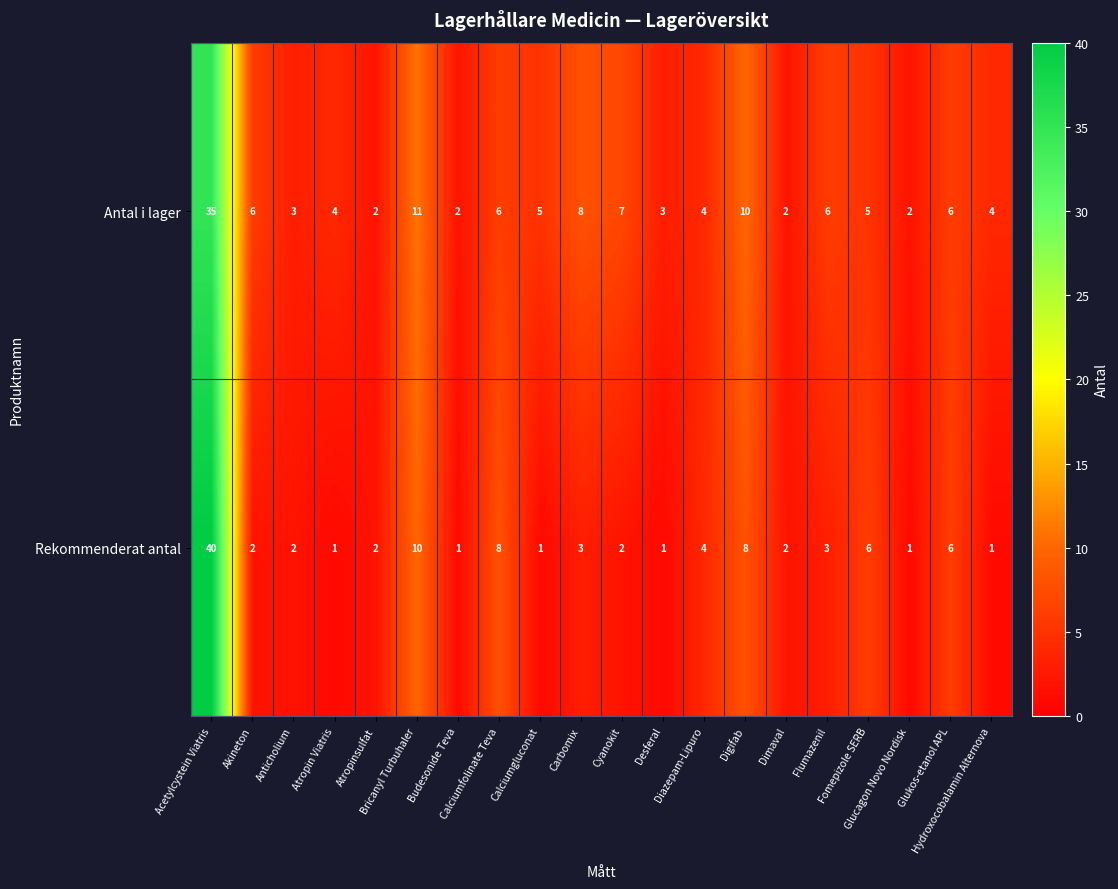

Which series has the largest range (max minus min)?

Rekommenderat antal